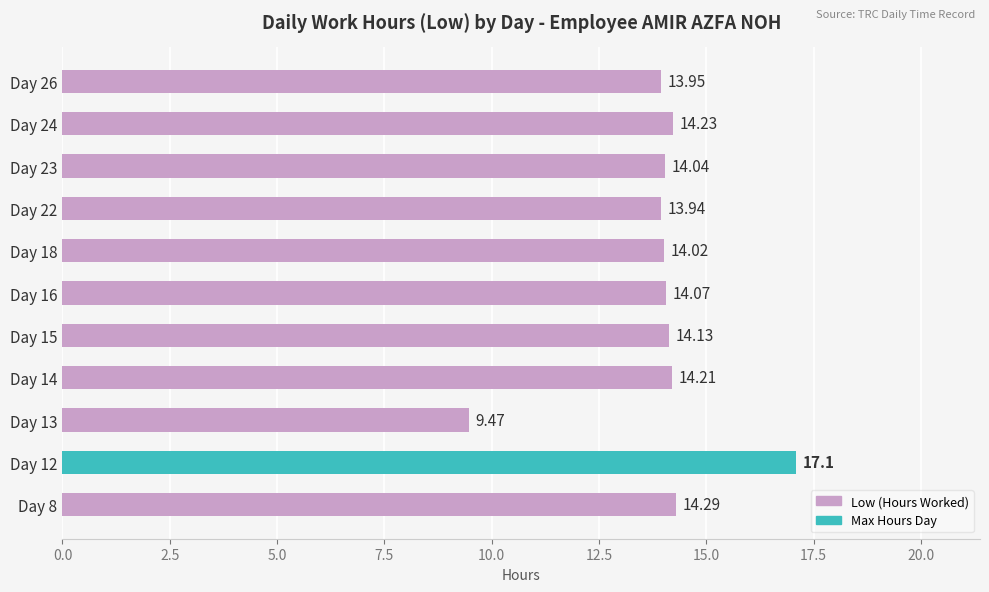

Rank the categories by value from highest to lowest.

Day 12, Day 8, Day 24, Day 14, Day 15, Day 16, Day 23, Day 18, Day 26, Day 22, Day 13